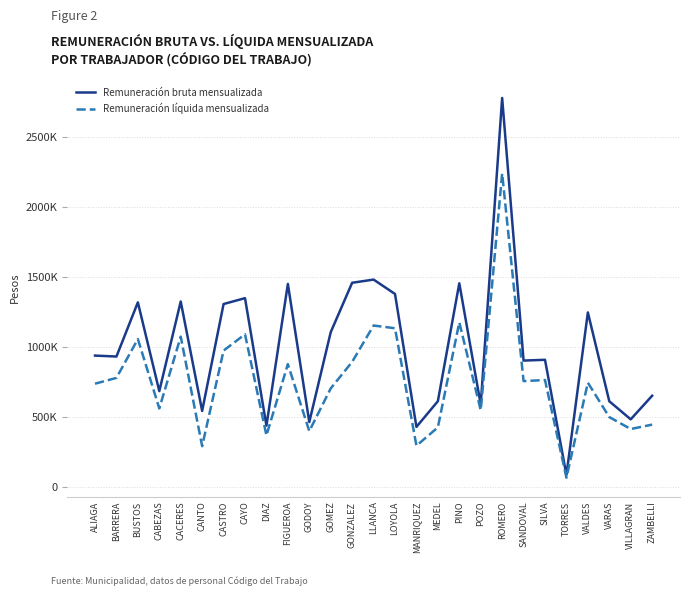

Is it true that Remuneración bruta mensualizada equals 34918 at TORRES?

False